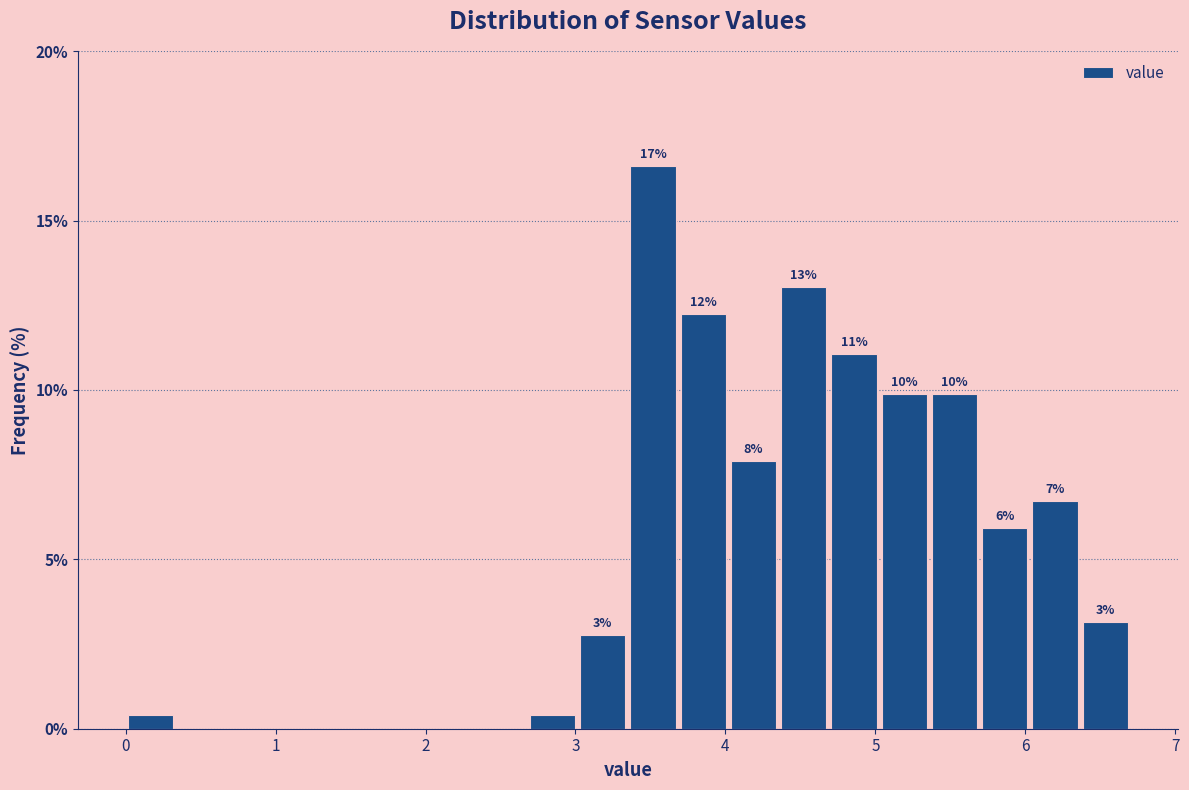

Read against the x-axis, roughly where is the centre of the tallest bar?

3.5